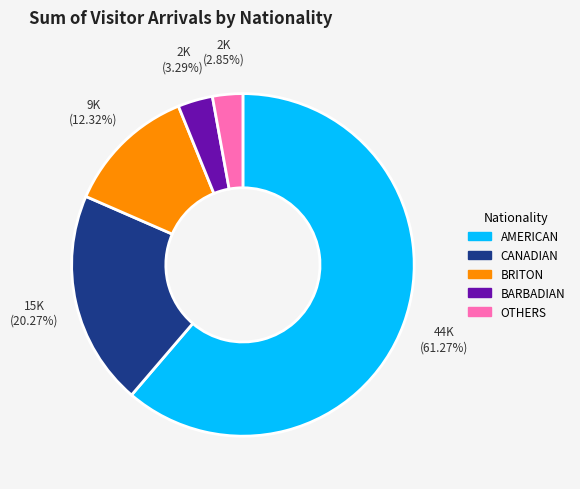

Is there a majority slice in this chart?

Yes